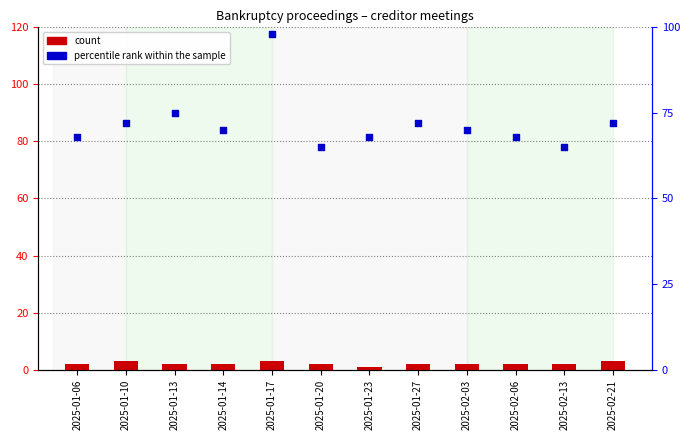

Which series has the largest Y range (max minus min)?

percentile rank within the sample